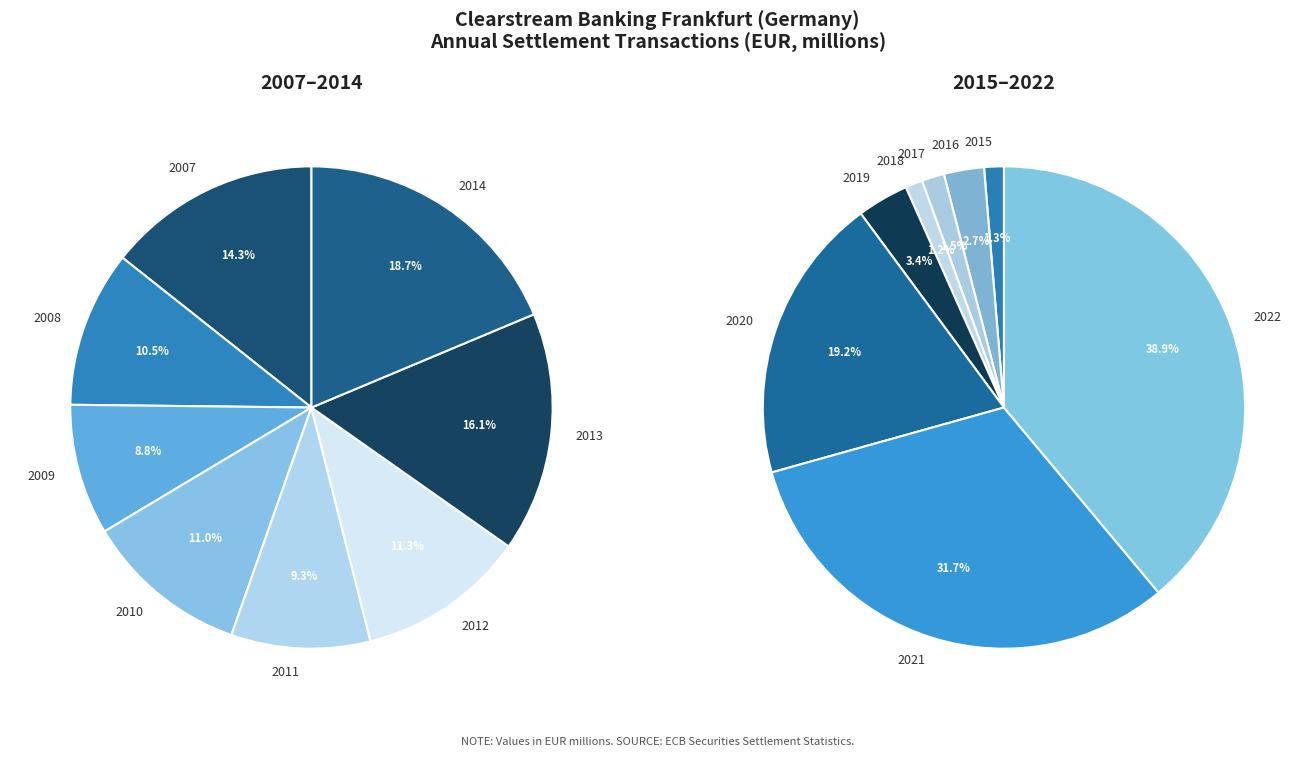

Does any single category account for the majority?

No